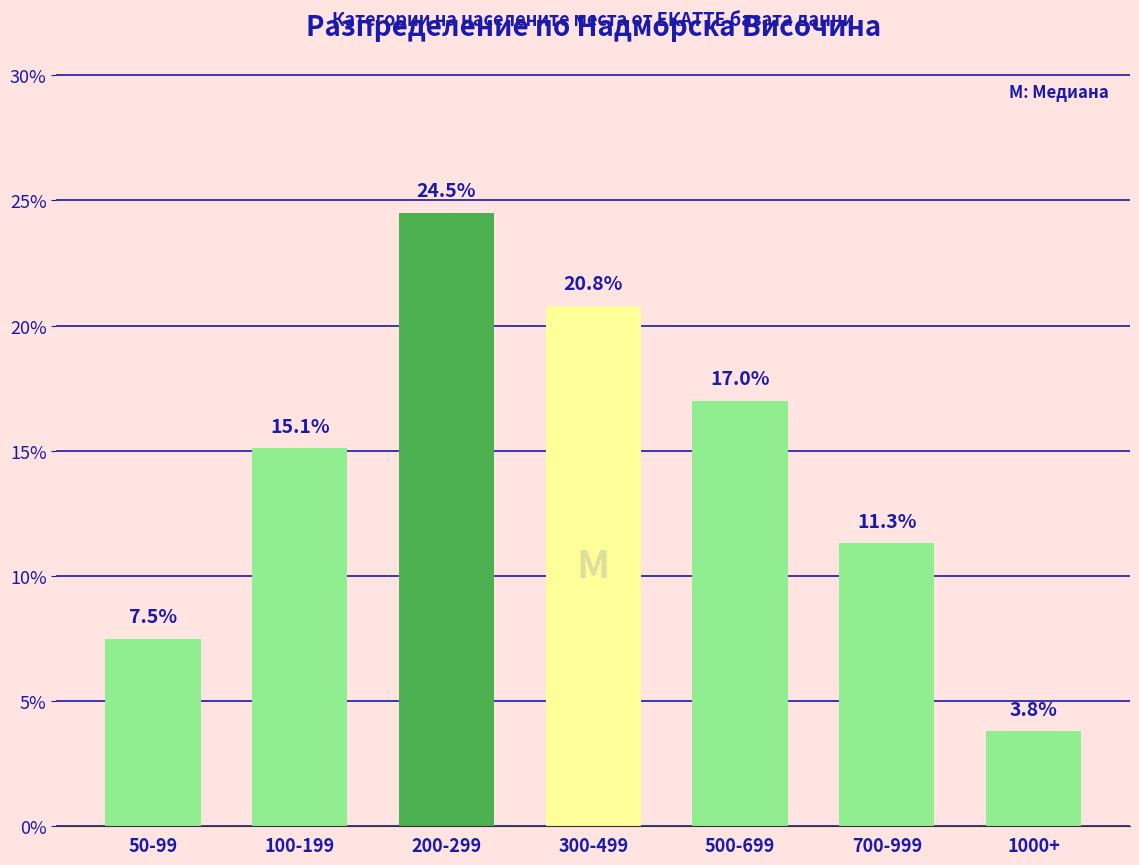

What is the sum of the values at 50-99 and 100-199?

22.6